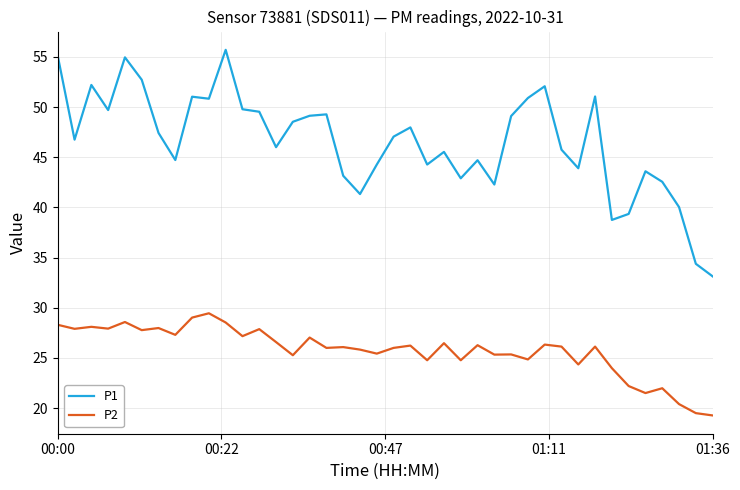

List the series in order of their peak value, highest first.

P1, P2